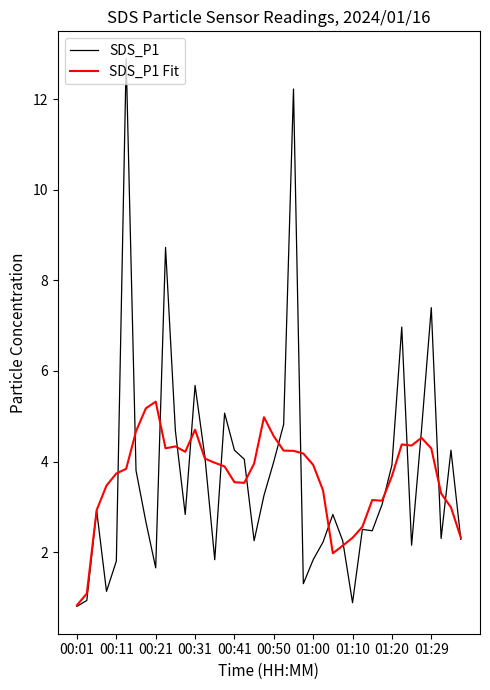

Which series has the largest range (max minus min)?

SDS_P1